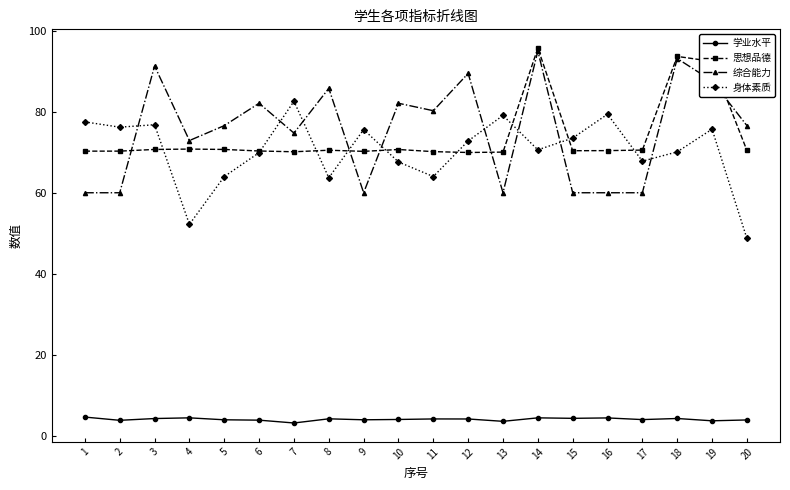

True or false: 学业水平 and 综合能力 cross at least once.

False